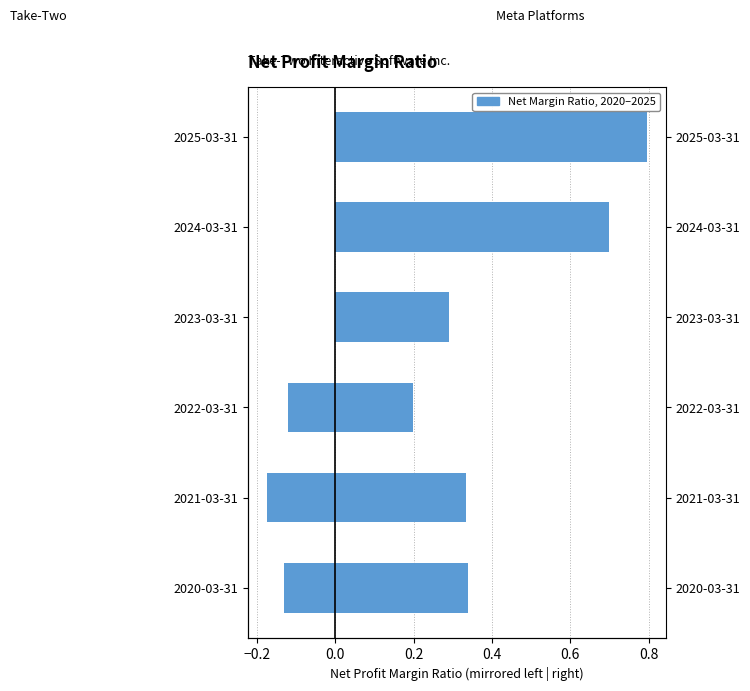

At −0.2, list the series in order from smallest to largest.

Take-Two Interactive, Meta Platforms Inc.